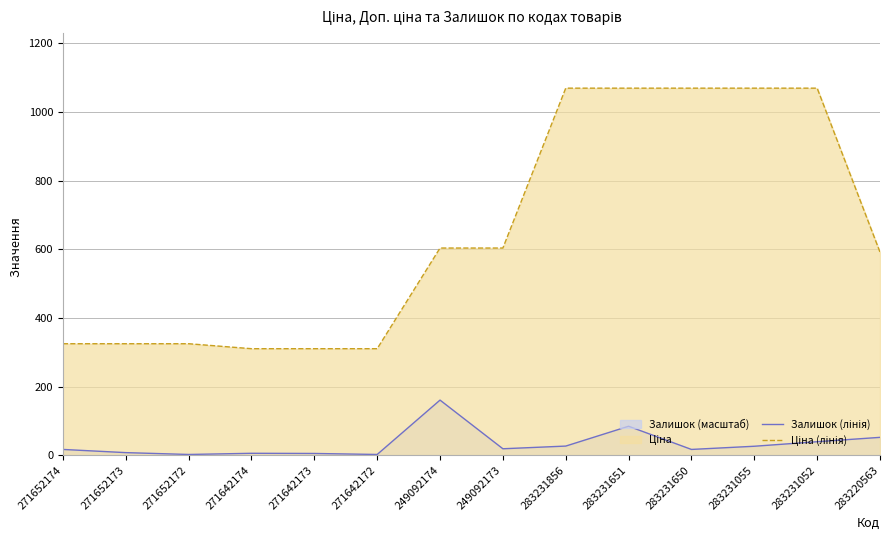

What is the difference between the second highest and minimum values in the Ціна (лінія) series?

759.5